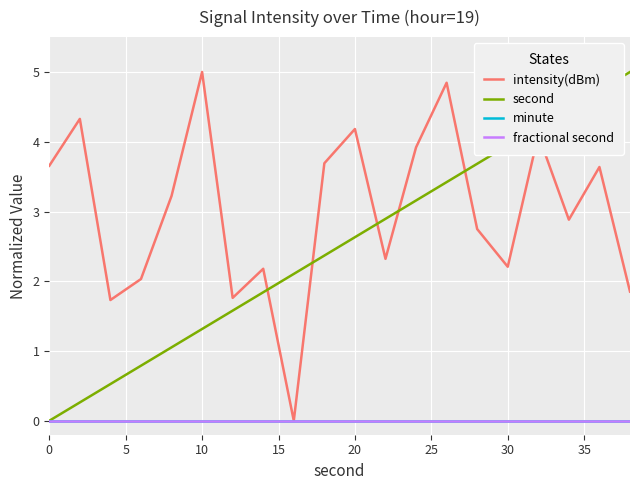

True or false: minute and intensity(dBm) cross at least once.

False